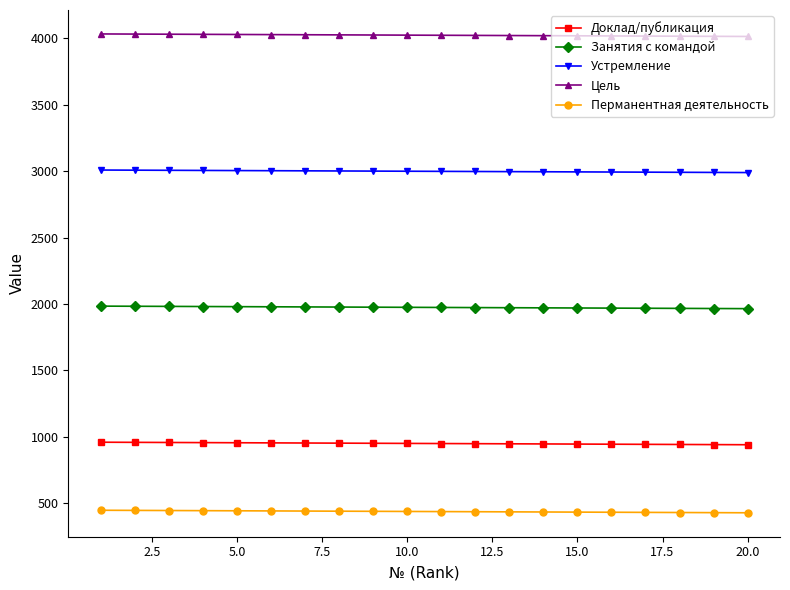

Which series has the largest total across all categories?

Цель